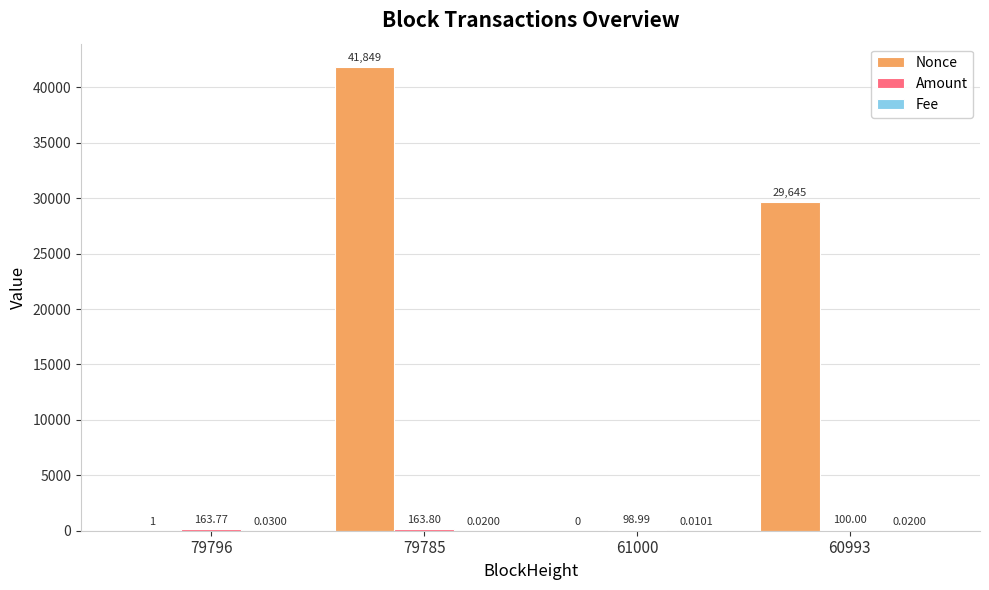

What is the total value across all series at 60993?

29745.0